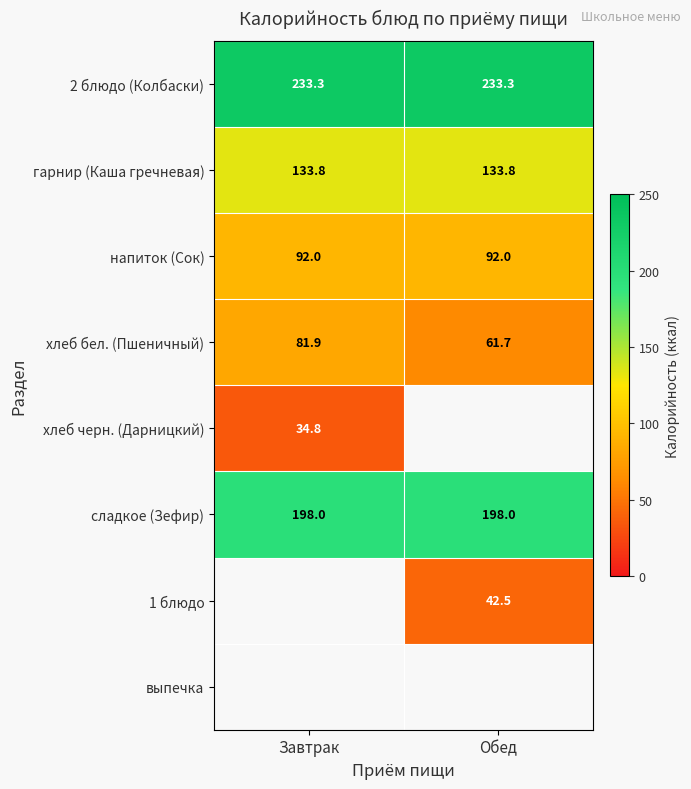

What is the spread (max minus min) of values at Обед?

190.8